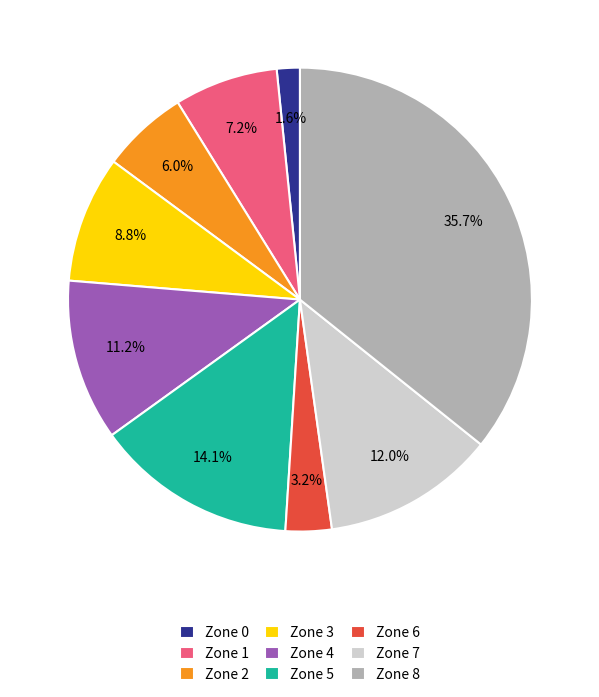

Rank the categories by value from lowest to highest.

Zone 0, Zone 6, Zone 2, Zone 1, Zone 3, Zone 4, Zone 7, Zone 5, Zone 8